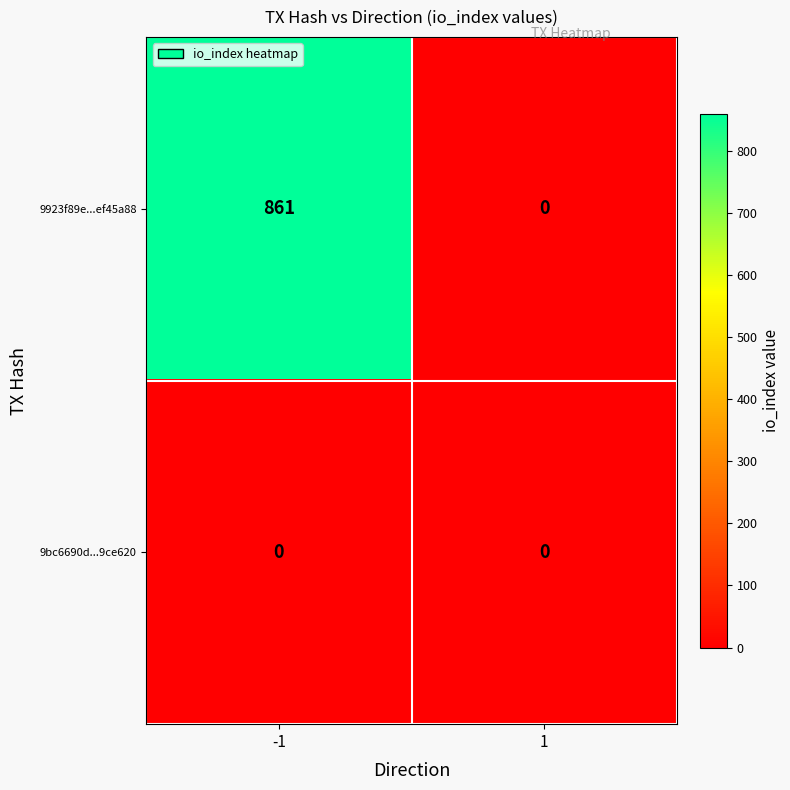

Reading left to right, extract all data points from this chart.

9923f89e...ef45a88: 861	0
9bc6690d...9ce620: 0	0